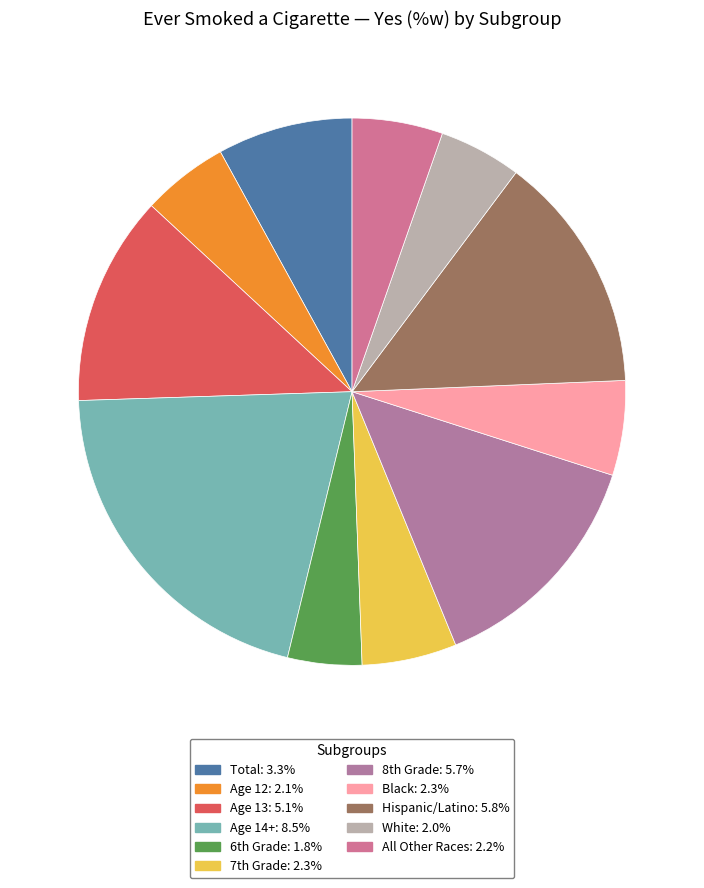

To the nearest percent, what portion does Age 12 represent?

5%